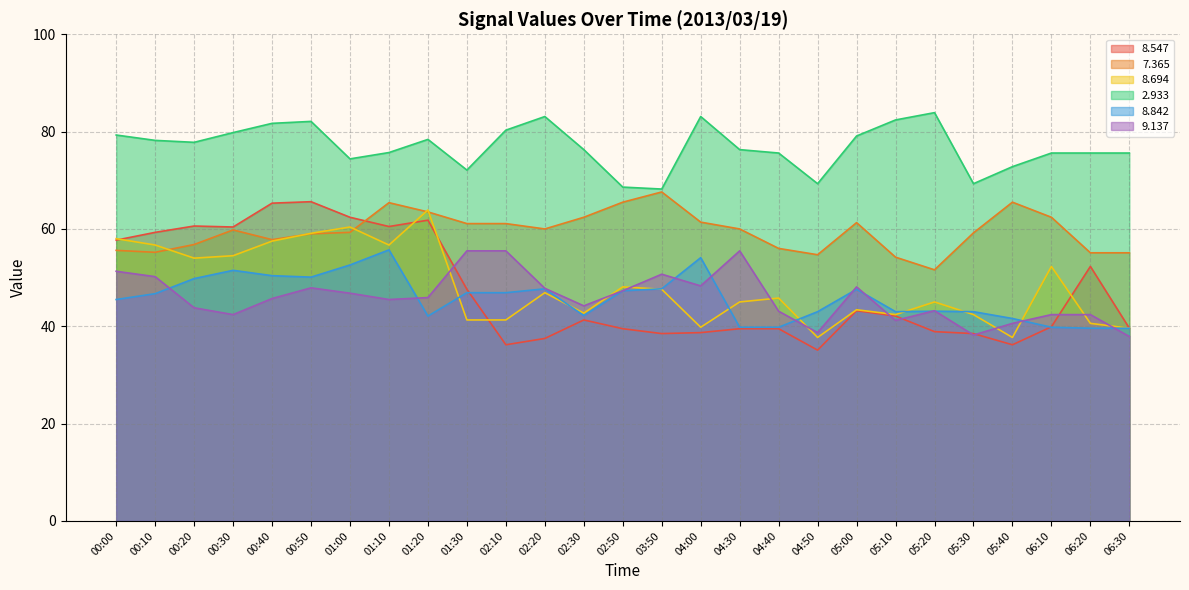

How many times do   8.842 and   8.547 cross each other?

2